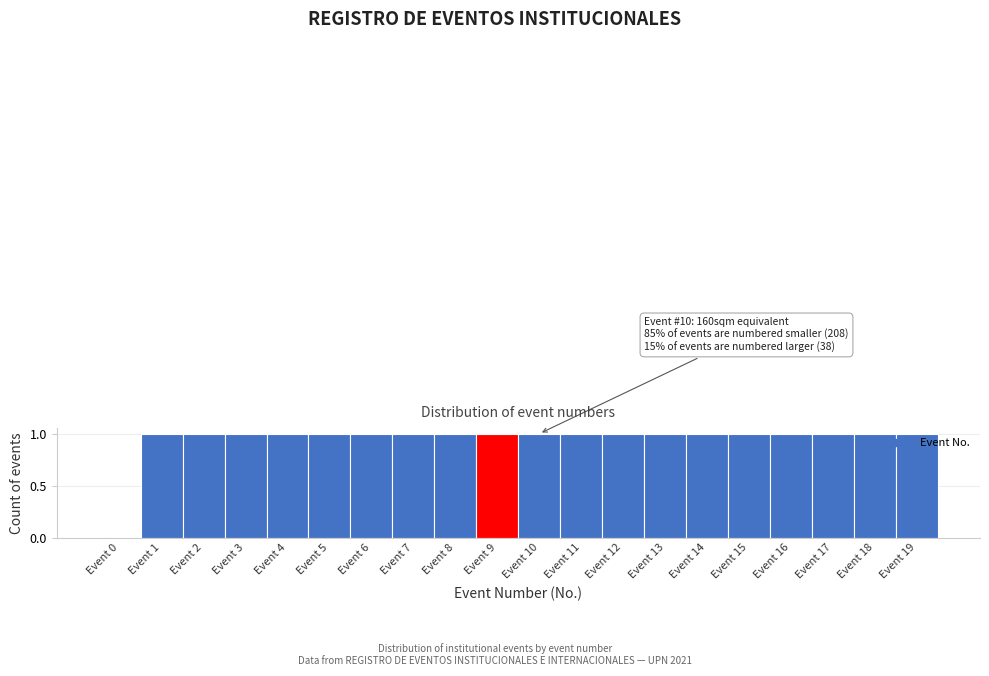

Reading left to right, list all the values displayed in this chart.

Event 0=0	Event 1=1	Event 2=1	Event 3=1	Event 4=1	Event 5=1	Event 6=1	Event 7=1	Event 8=1	Event 9=1	Event 10=1	Event 11=1	Event 12=1	Event 13=1	Event 14=1	Event 15=1	Event 16=1	Event 17=1	Event 18=1	Event 19=1